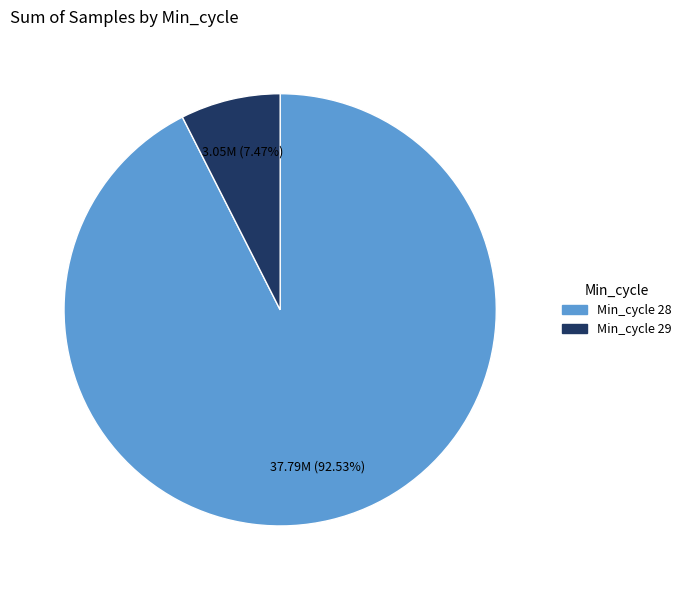

How many slices are in this pie chart?

2